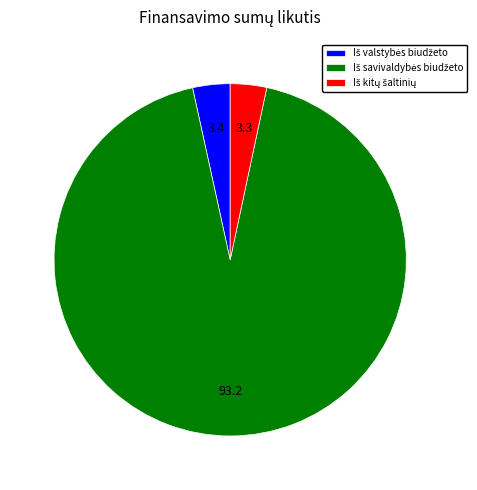

To the nearest percent, what percentage of the pie is Iš savivaldybės biudžeto?

93%